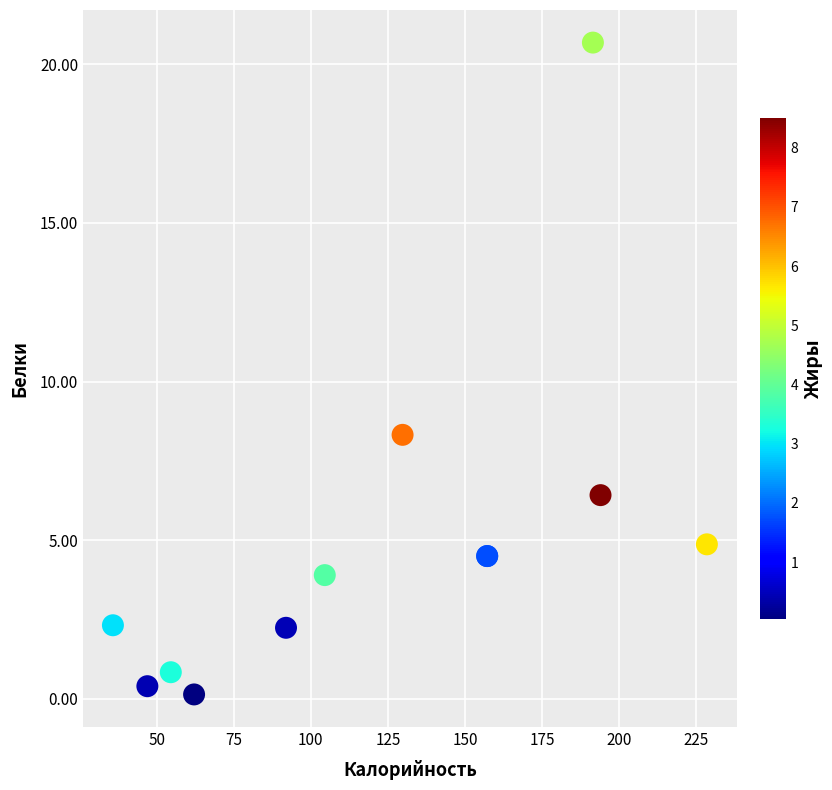

What Y value in the scatter plot is closest to 10?

8.3